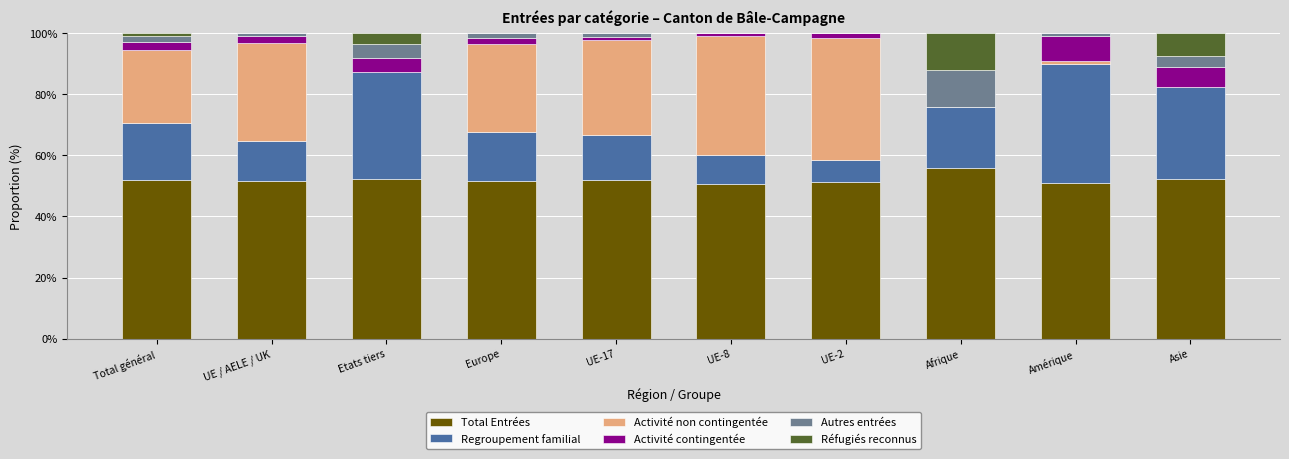

What is the total value across all series at Asie?

100.0